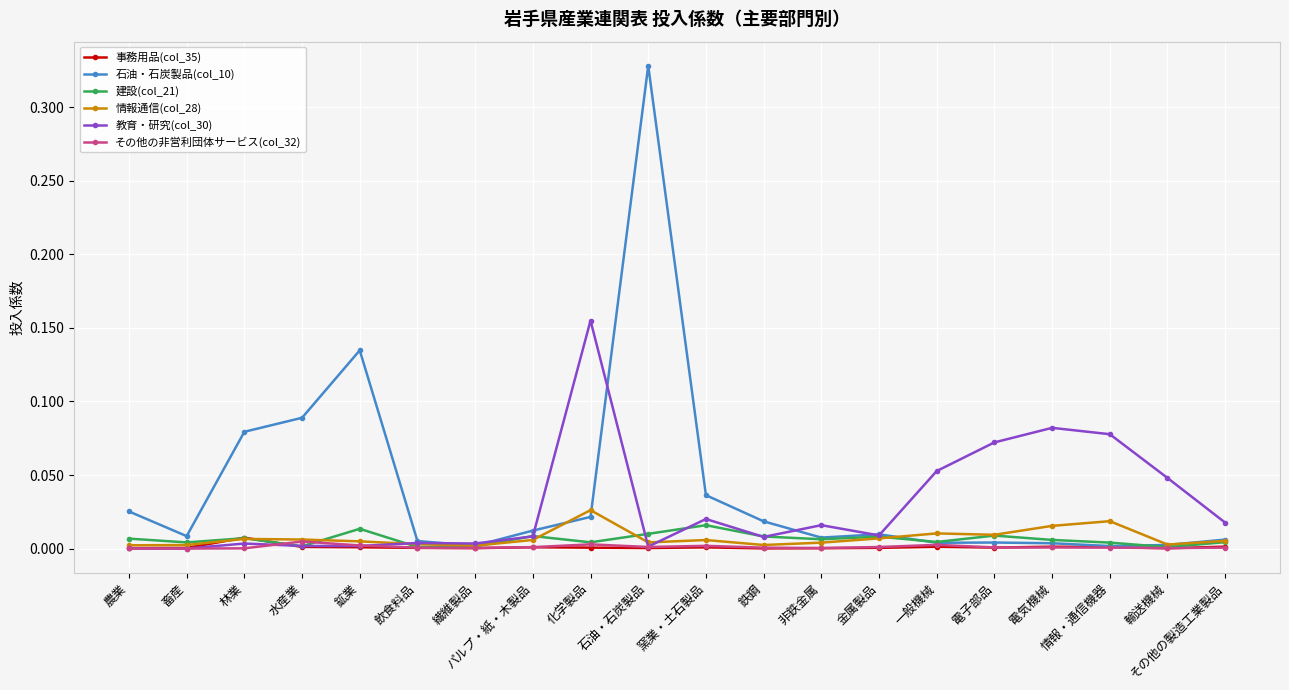

What is the label of the 7th point from the left?

繊維製品